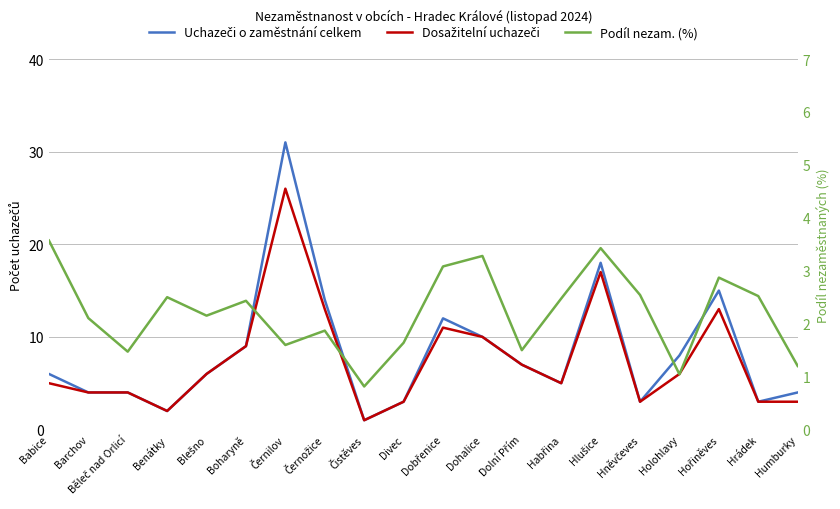

Between which two adjacent categories do Uchazeči o zaměstnání celkem and Podíl nezam. (%) first intersect?

Běleč nad Orlicí and Benátky